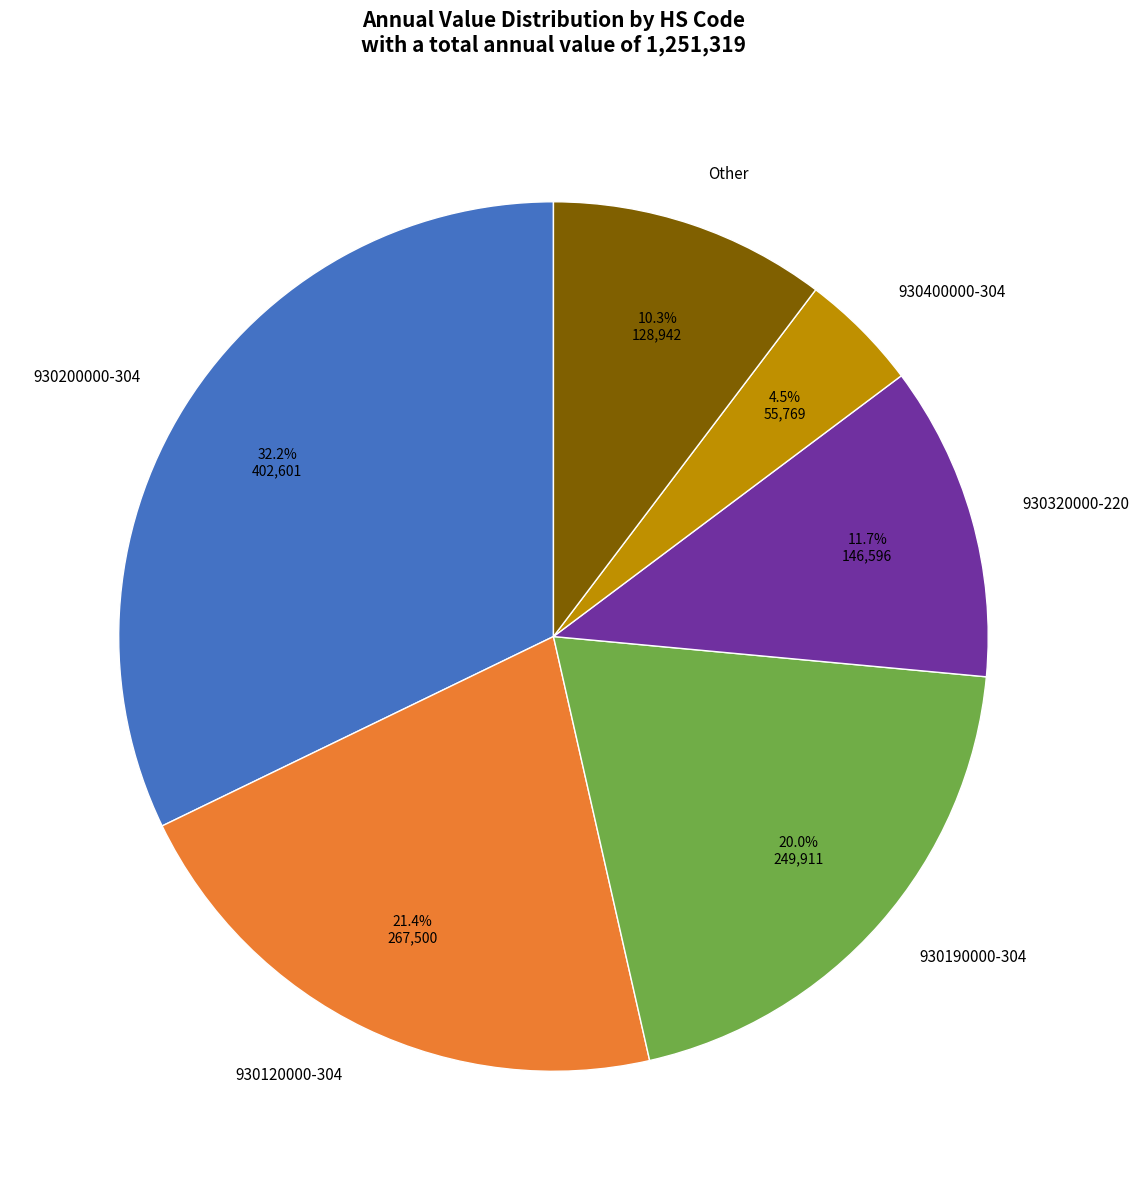

Which has a higher value, 930320000-220 or 930120000-304?

930120000-304